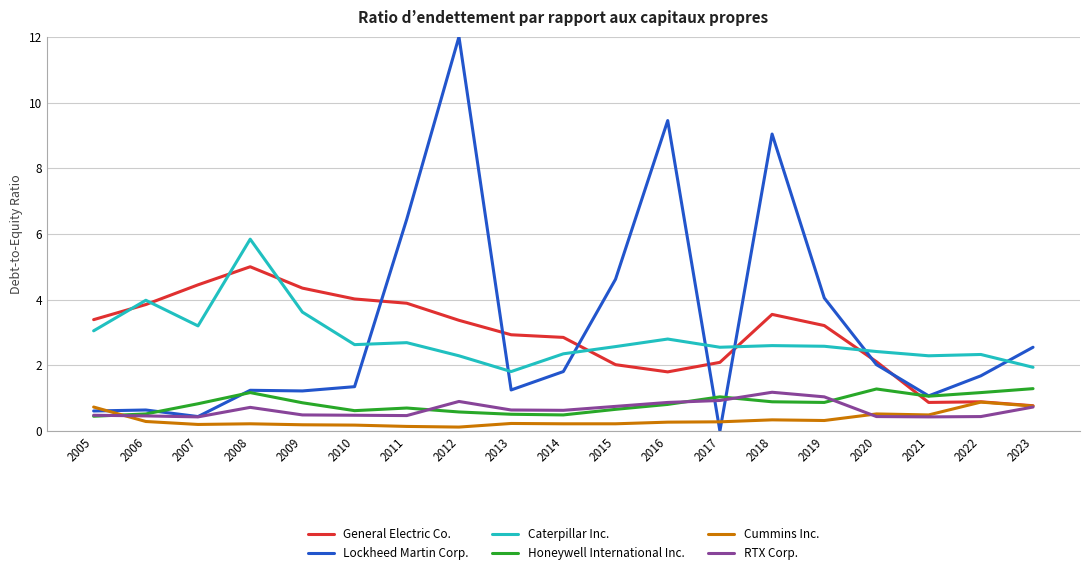

True or false: Caterpillar Inc. and RTX Corp. intersect in this chart.

False